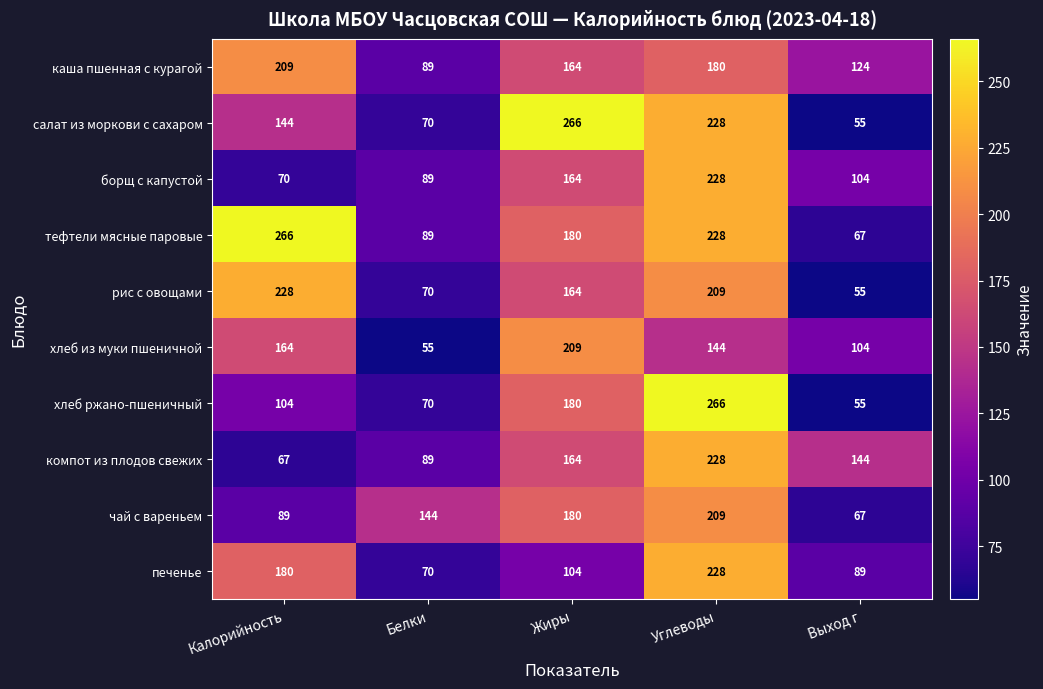

What is the spread (max minus min) of values at Выход г?

89